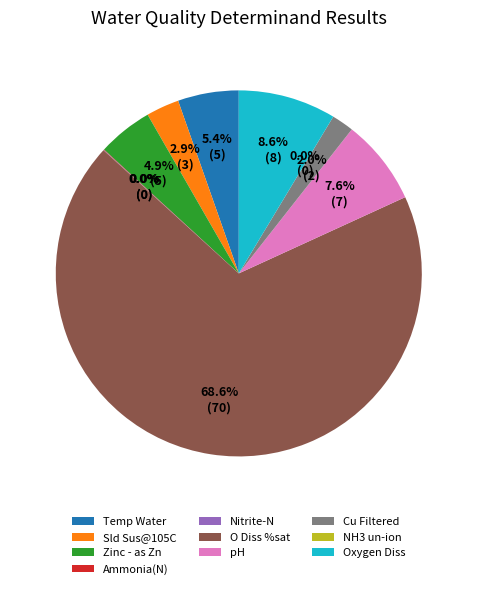

Does pH represent more than half of the total?

No